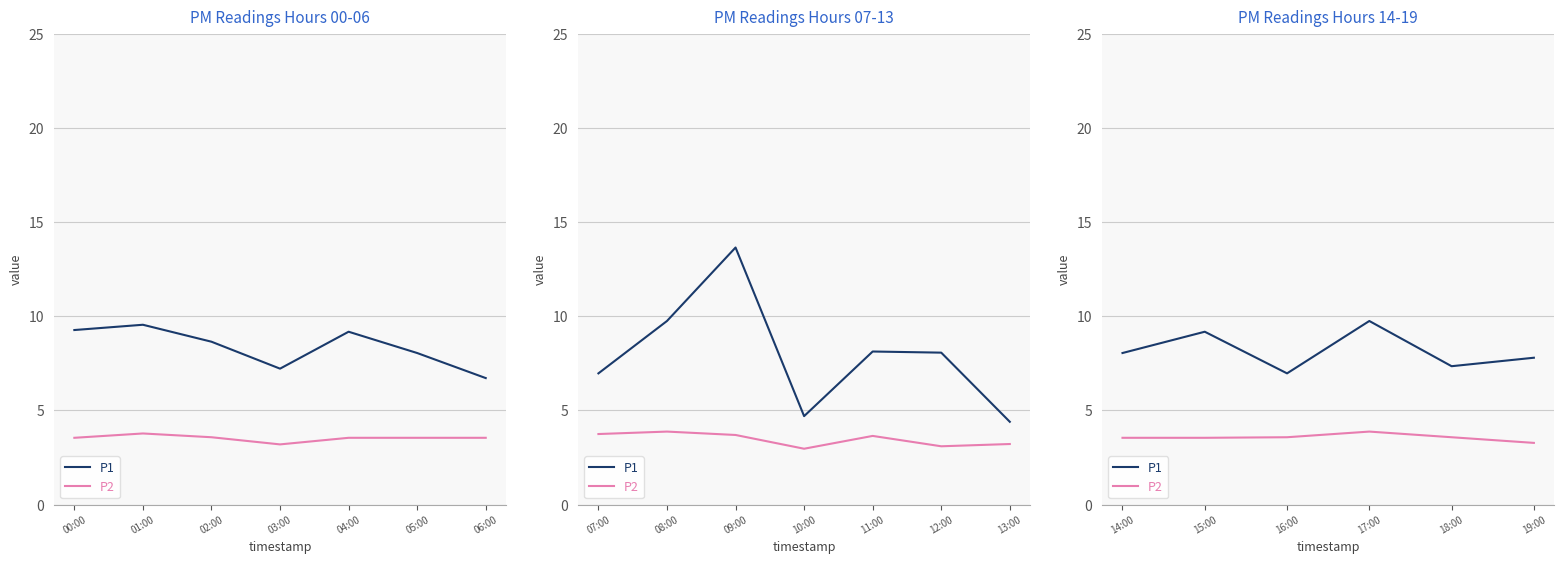

At 14:00, list the series in order from largest to smallest.

P1, P2